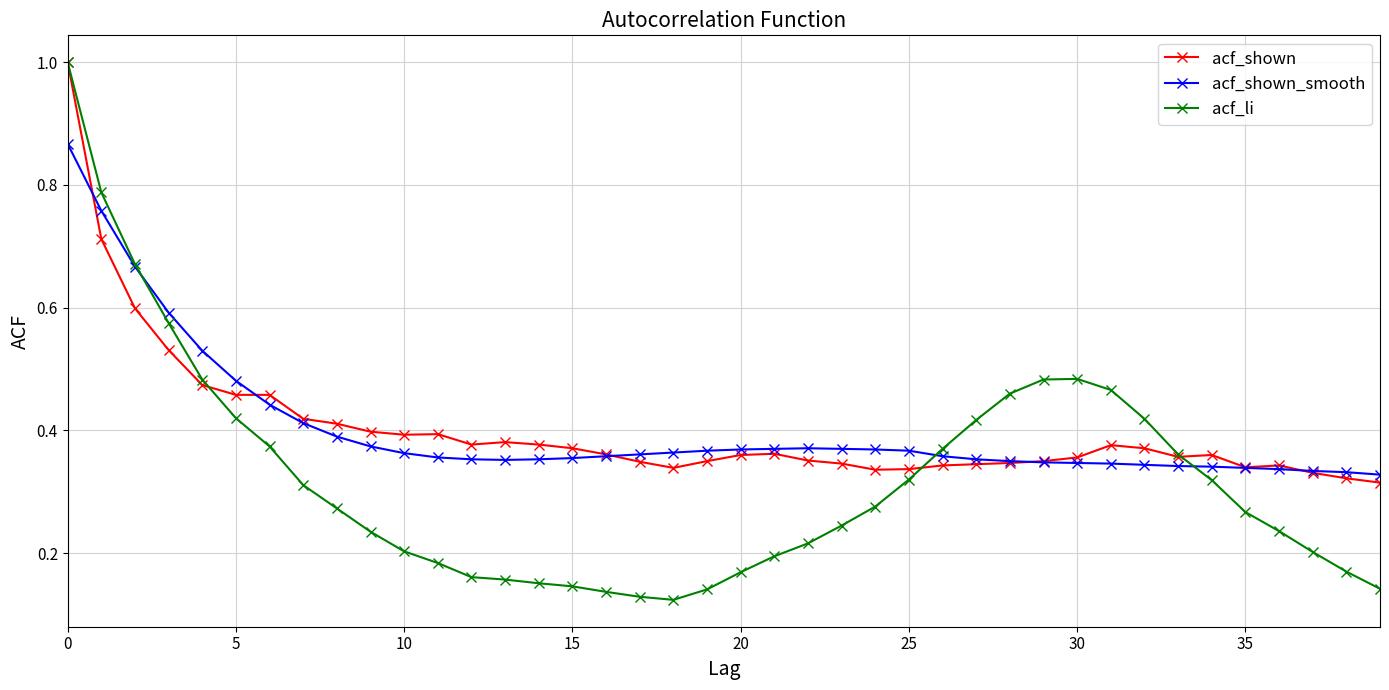

In acf_li, how many points are higher than both neighbors (excluding endpoints)?

1